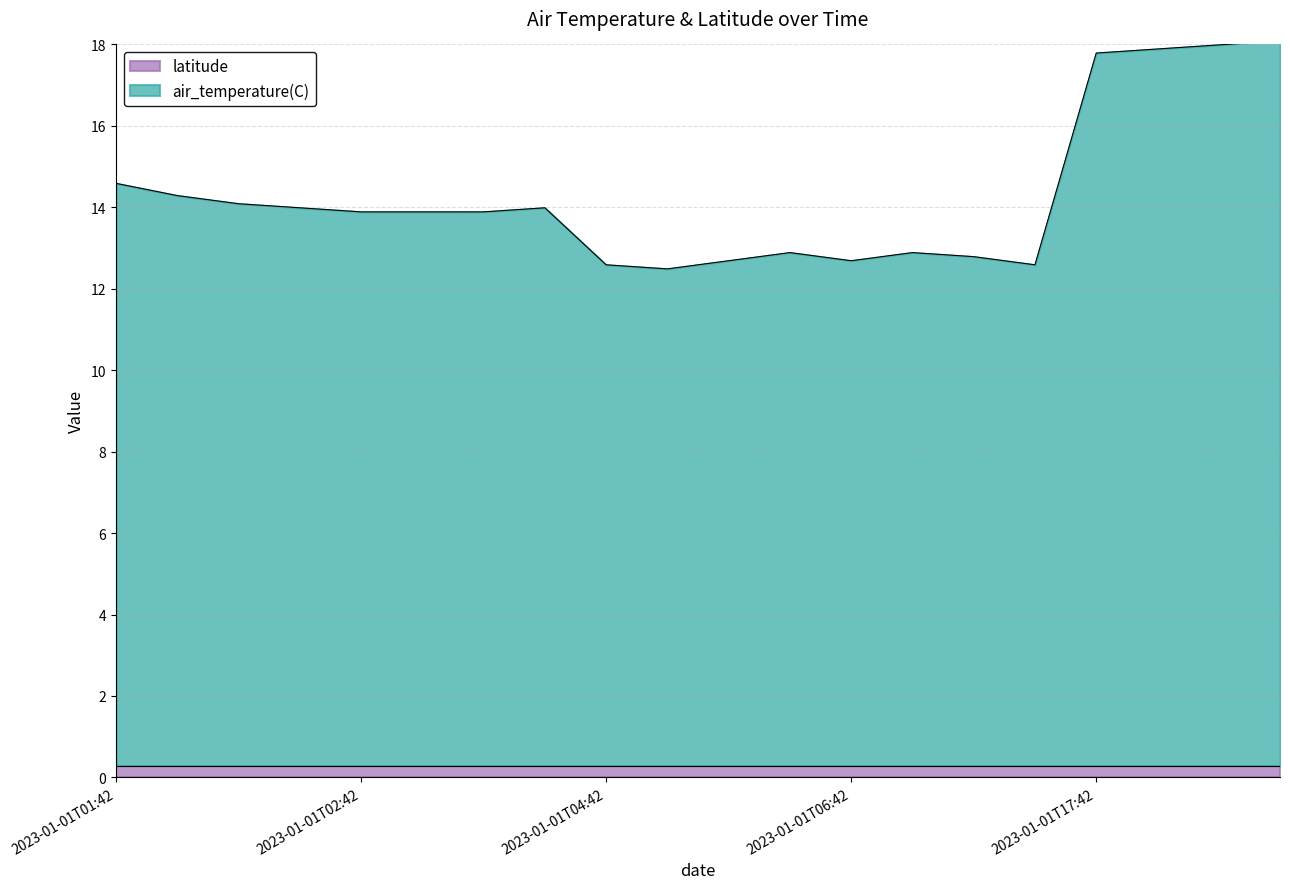

The chart shows a value of 3.3 at 2023-01-01T03:00. True or false?

False